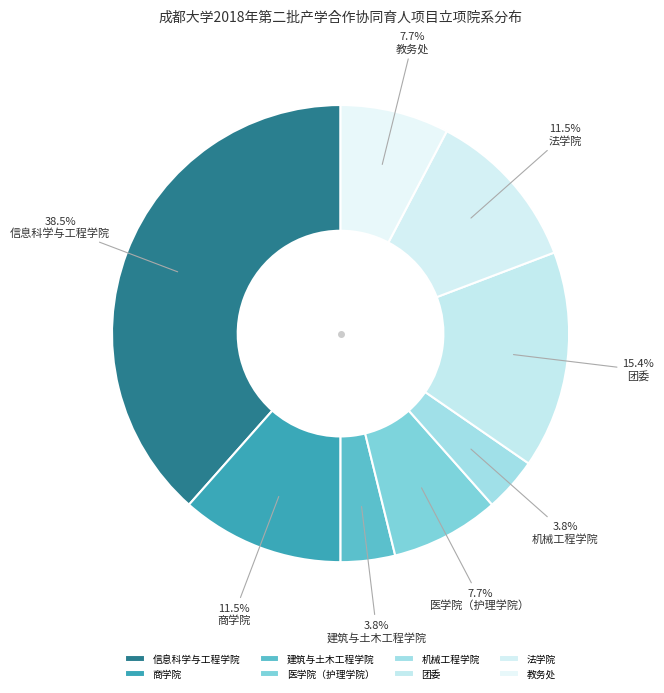

Count the number of slices in the pie.

8